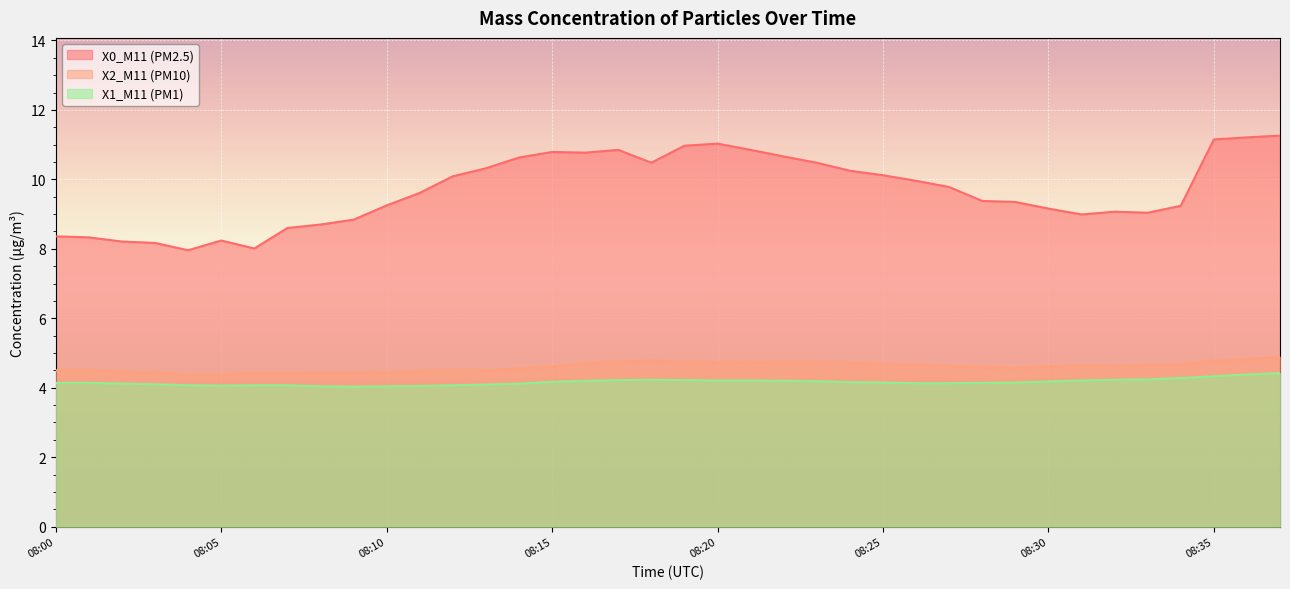

Between 08:33 and 08:21, which is larger?

08:21